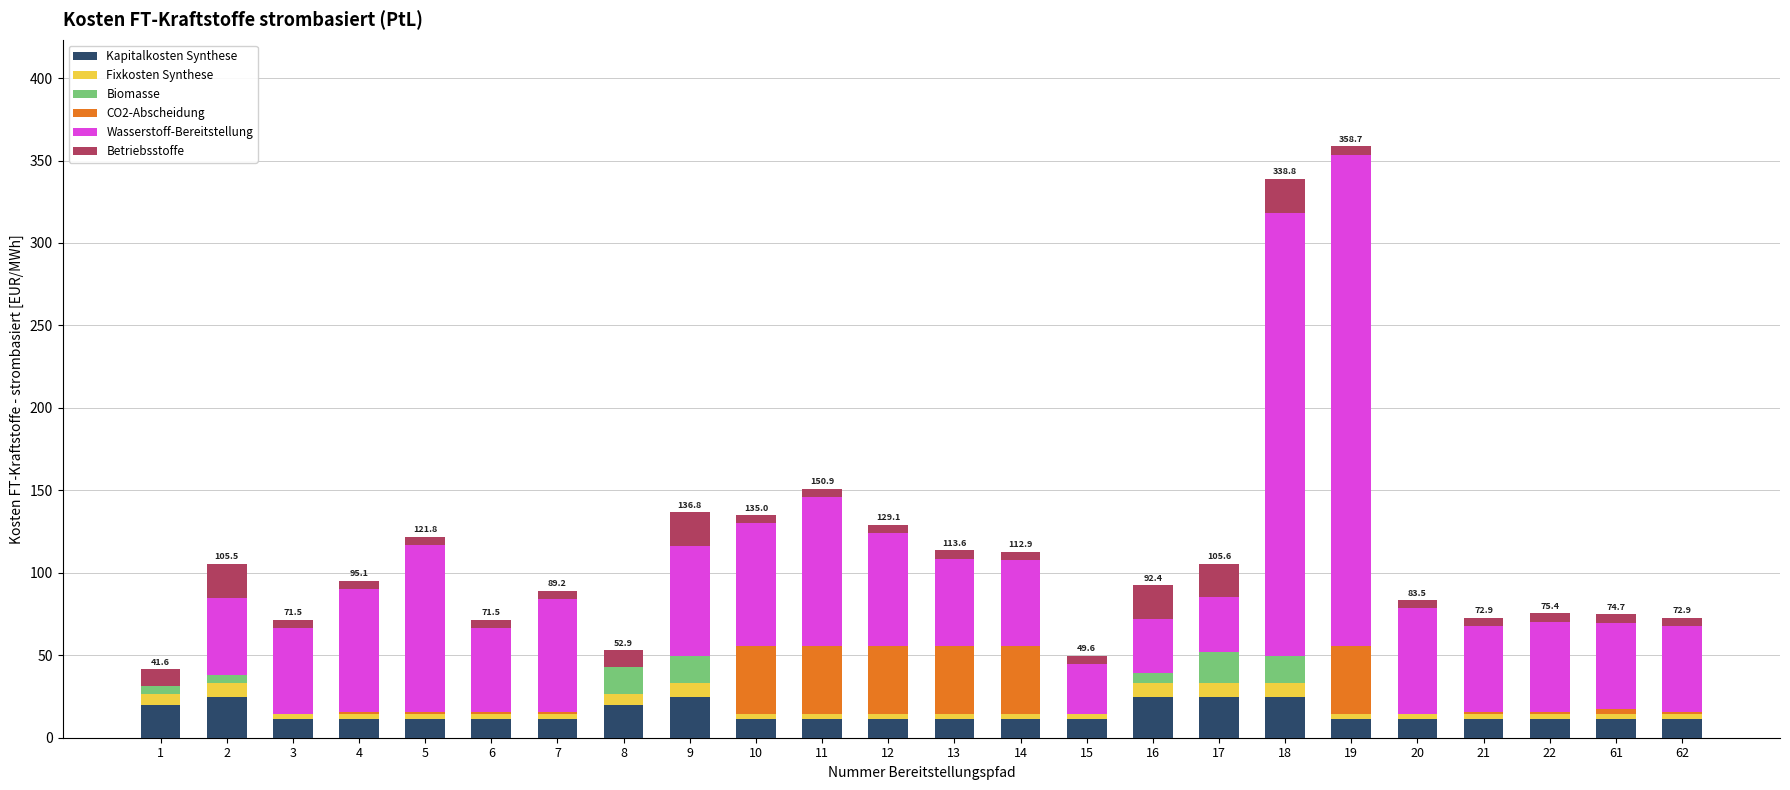

What is the highest value of the Kapitalkosten Synthese series?

24.5